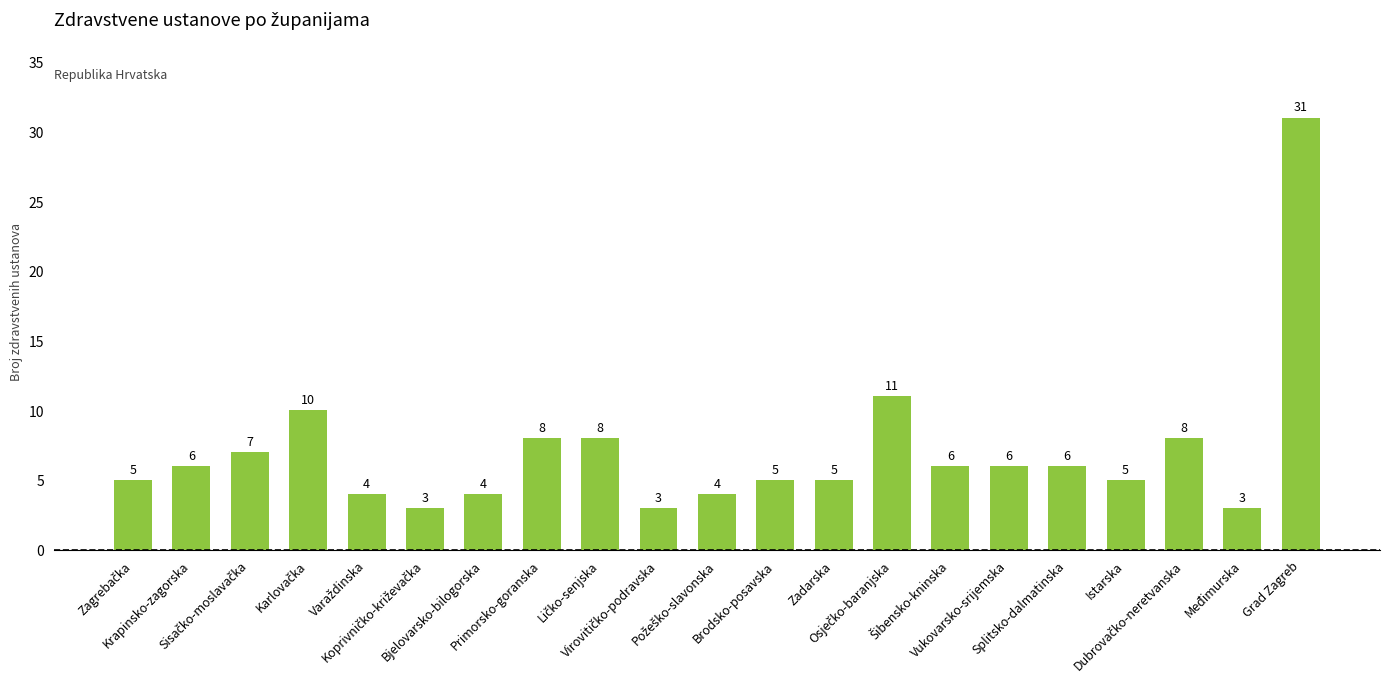

What is the sum of all values?

148